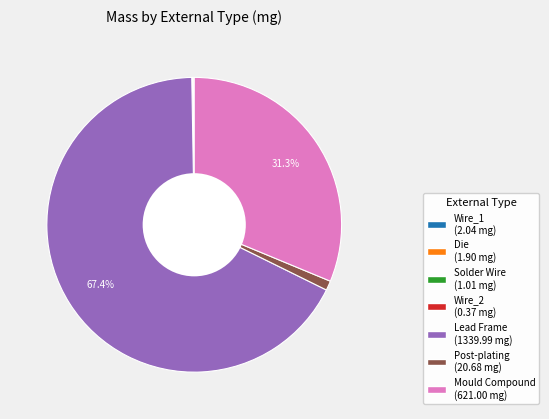

Is there a majority slice in this chart?

Yes